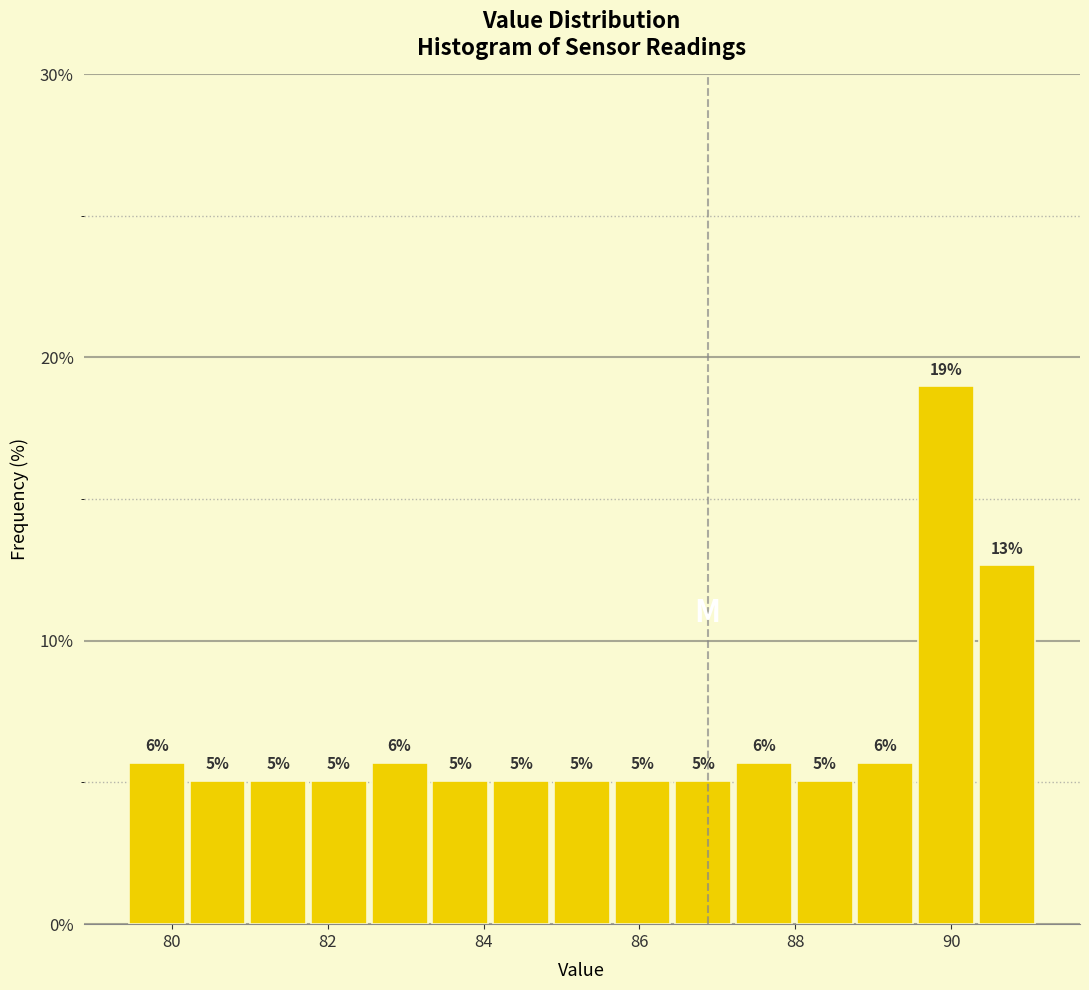

Around what value on the x-axis is the tallest bar? Give the approximate position of its centre, as read against the axis.

90.0